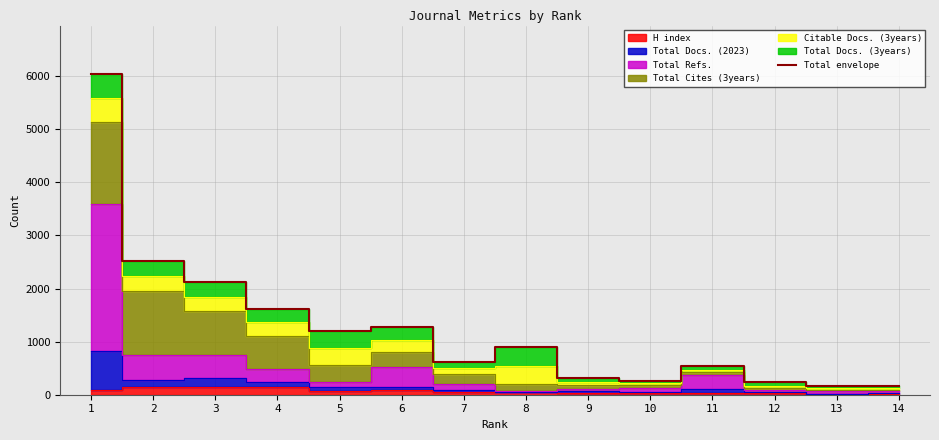

The chart shows a value of 1305.3 at 3. True or false?

False